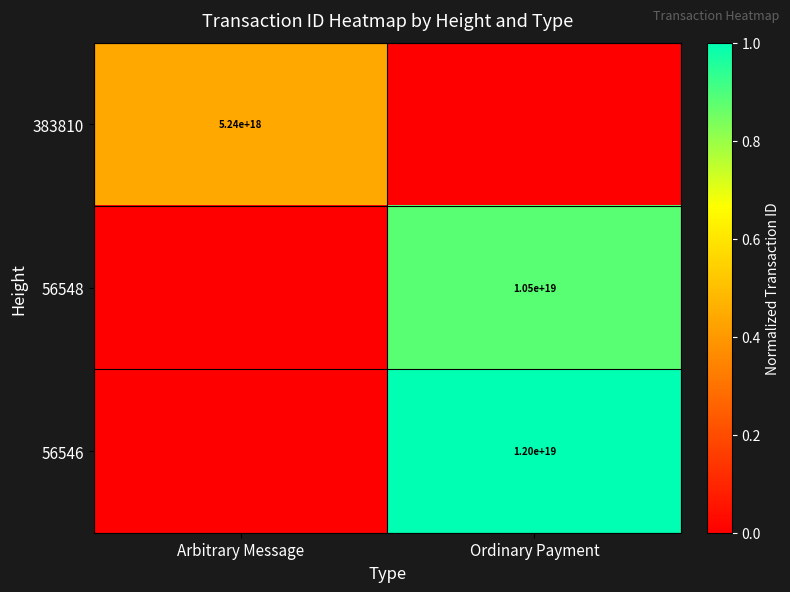

The 383810 series shows 5240000000000000000 at Arbitrary Message. True or false?

True